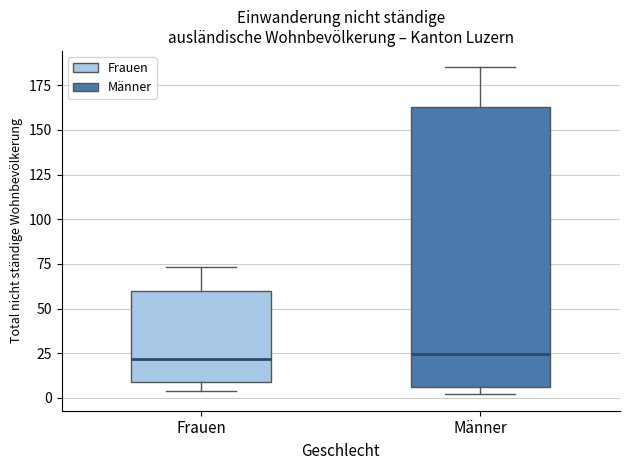

Reading left to right, transcribe this box plot: for each box, give where its median line is, the range the box spans, and where its two whiskers end, as read against the y-axis. The values are not printed on the chart, so give them approximately, as read against the axis.

Frauen: median 20, box 10 to 60, whiskers 5 to 75
Männer: median 25, box 5 to 165, whiskers 0 to 185